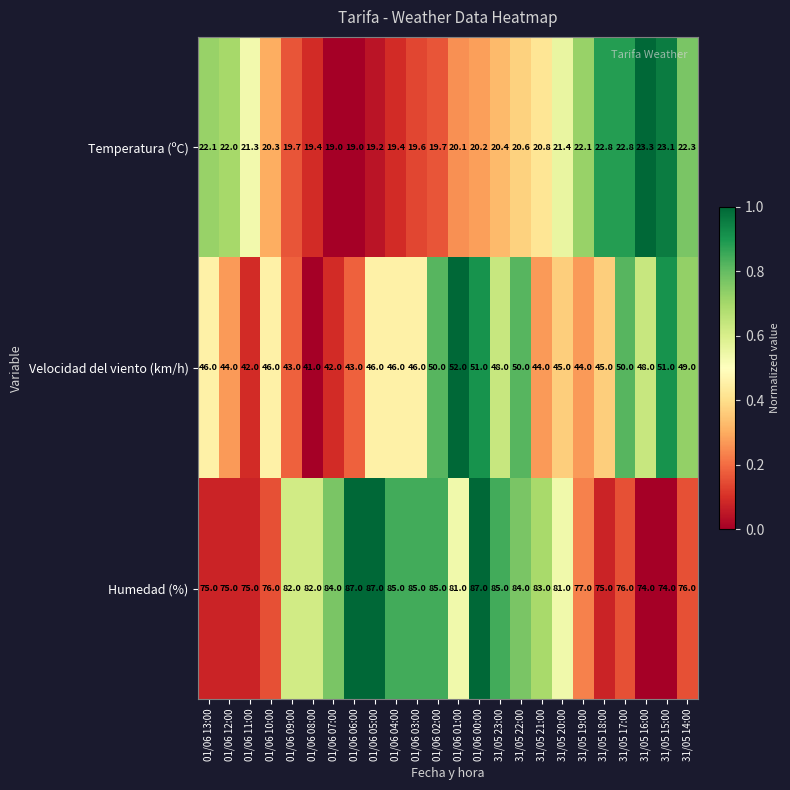

The Humedad (%) series shows 33.5 at 01/06 12:00. True or false?

False